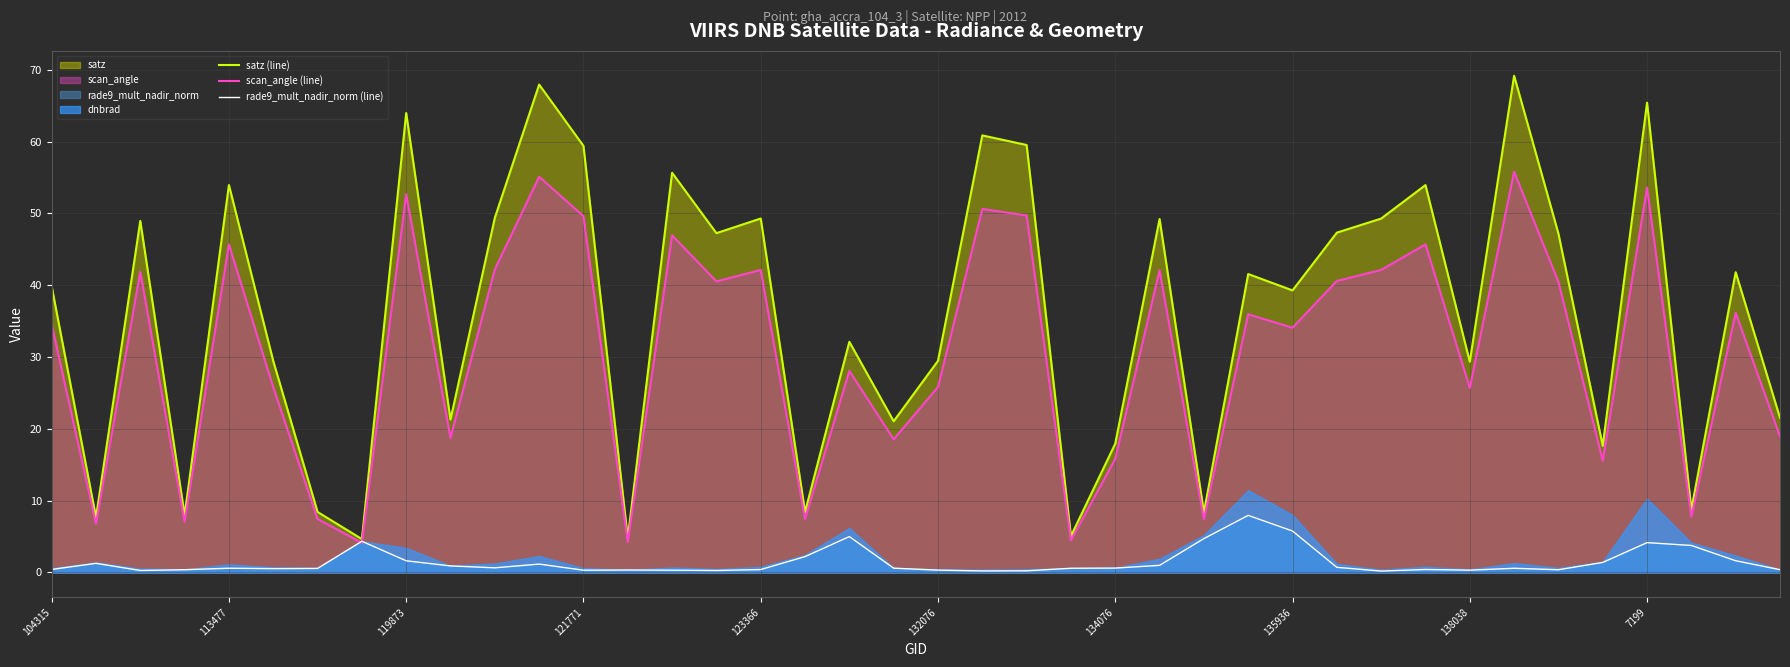

Is it true that rade9_mult_nadir_norm (line) equals 0.4 at 104315?

True